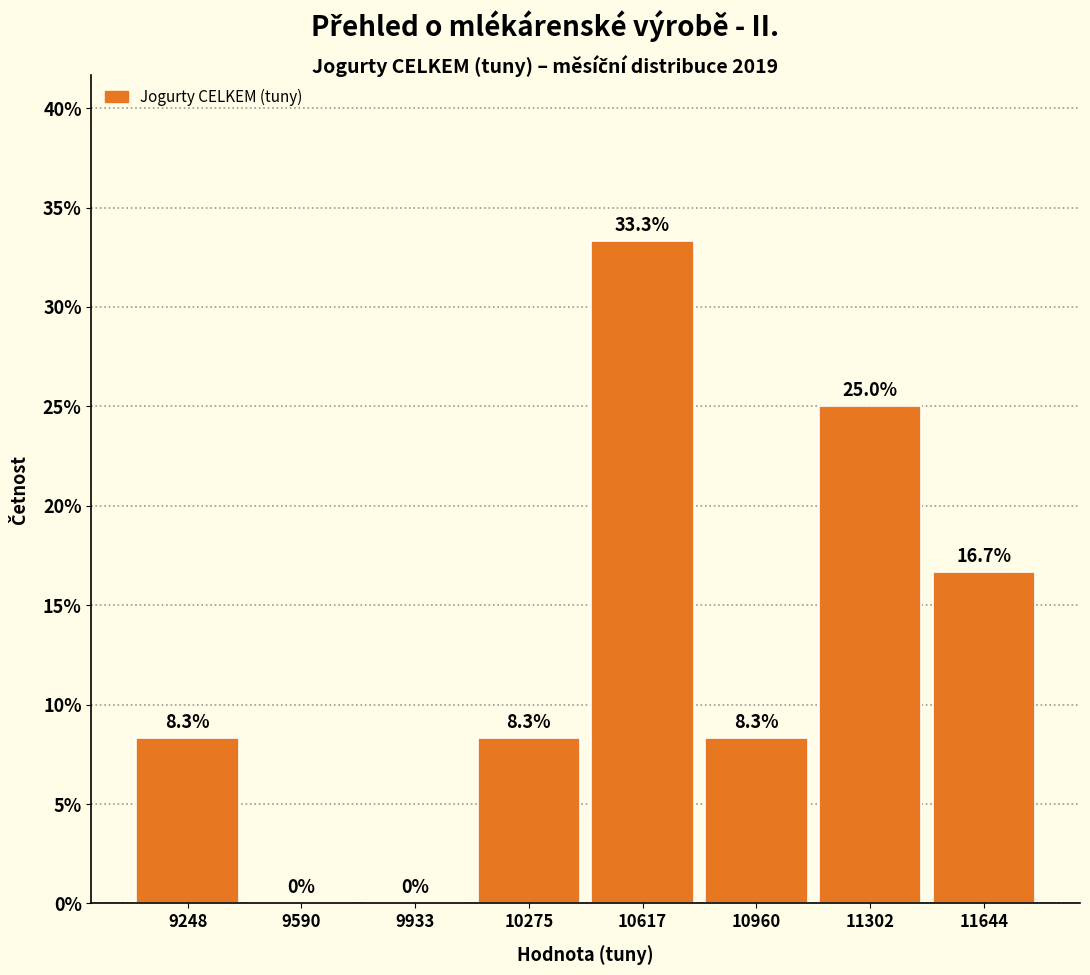

Reading left to right, list every bar in this chart as the range it spans on the x-axis followed by its height. The bar edges are not printed on the chart, so give them approximately, as read against the axis.

9100 to 9400: 8.3
9400 to 9750: 0.0
9750 to 10100: 0.0
10100 to 10450: 8.3
10450 to 10800: 33.3
10800 to 11150: 8.3
11150 to 11450: 25.0
11450 to 11800: 16.7